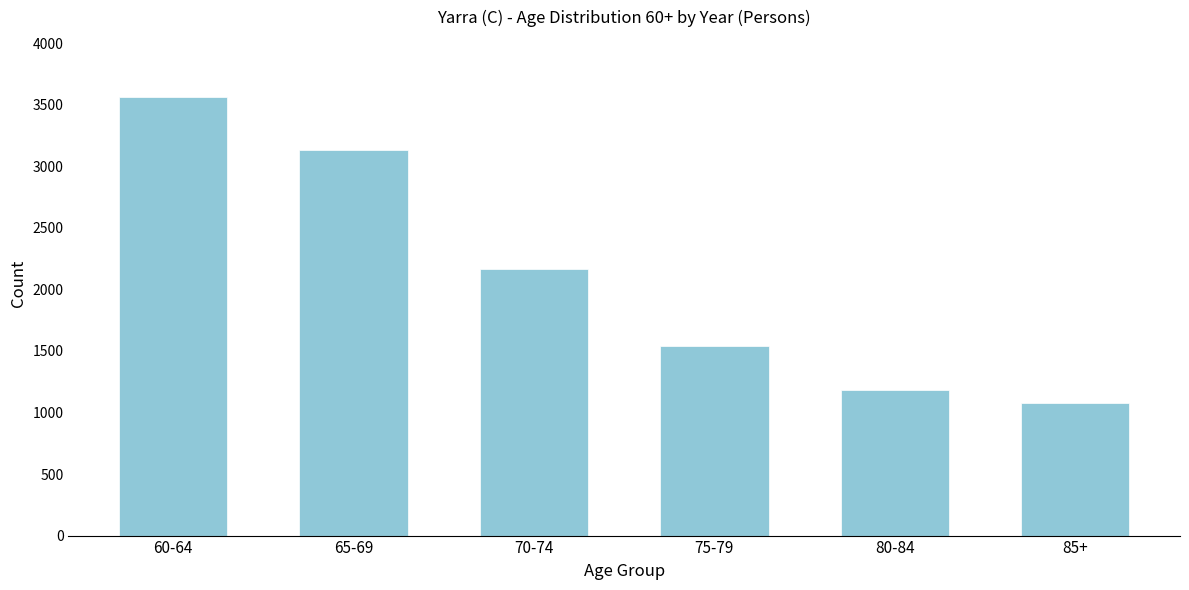

Reading left to right, what are all the values shown in this chart?

3560	3132	2168	1541	1179	1075